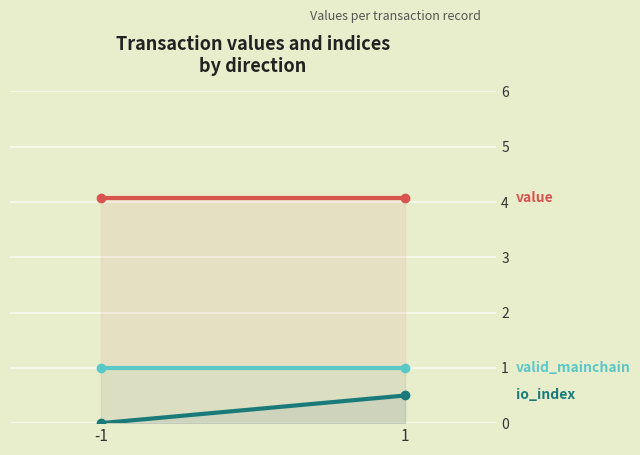

What is the average value of the valid_mainchain series?

1.0